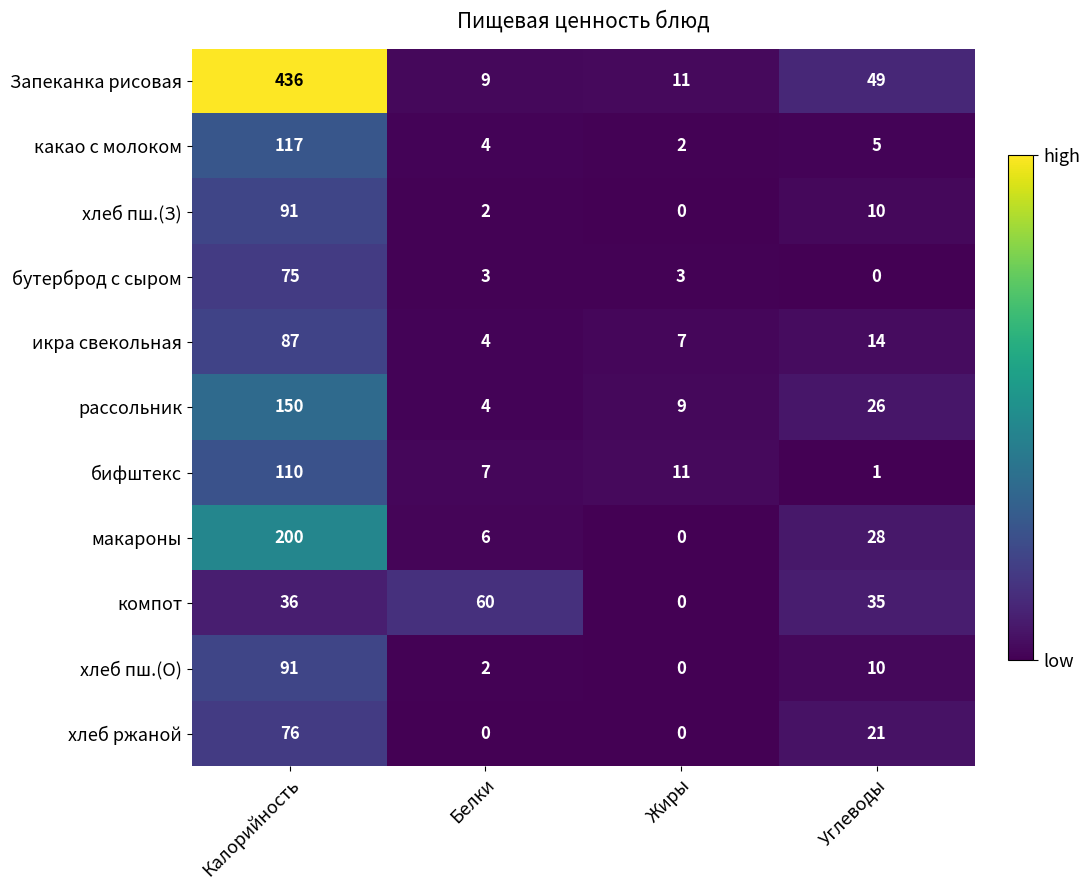

What is the sum of all Запеканка рисовая values?

505